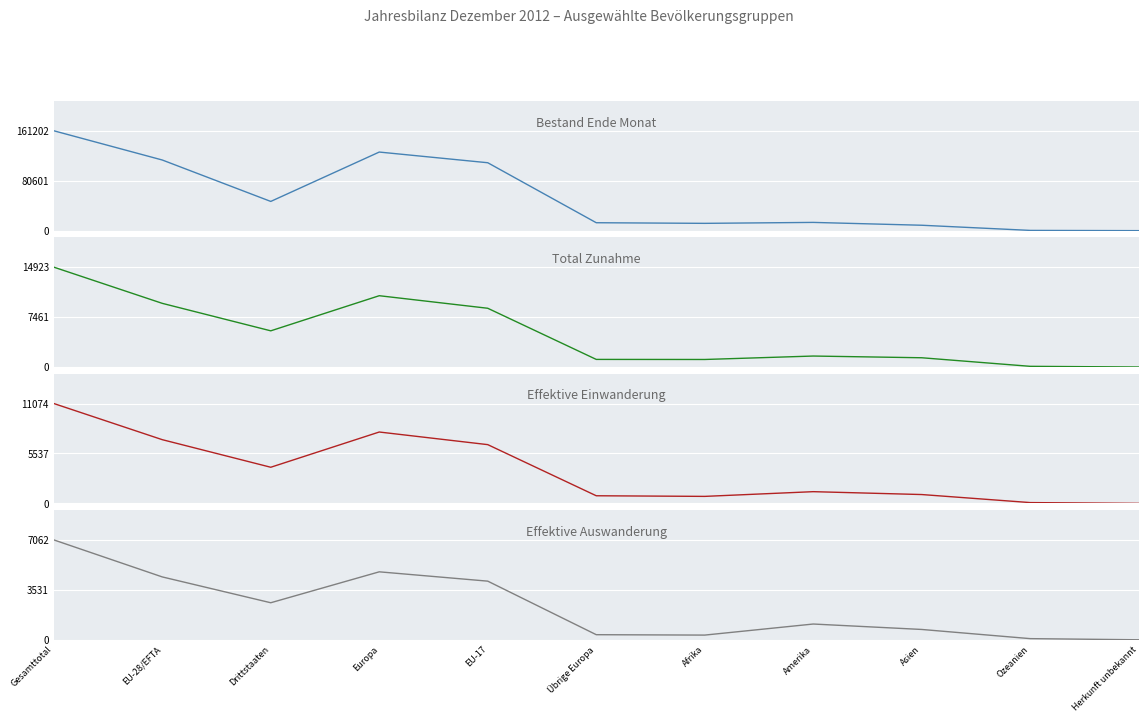

What is the label of the 11th point from the left?

Herkunft unbekannt